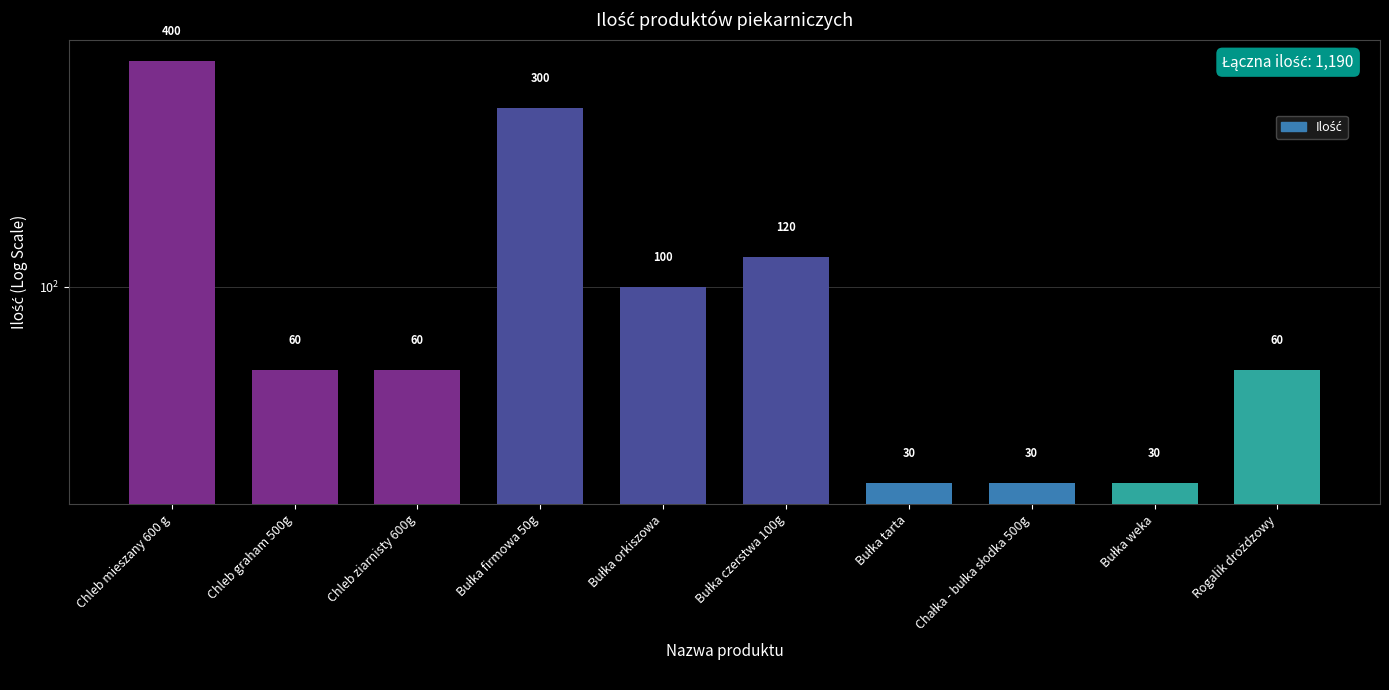

What is the label of the 9th bar from the right?

Chleb graham 500g